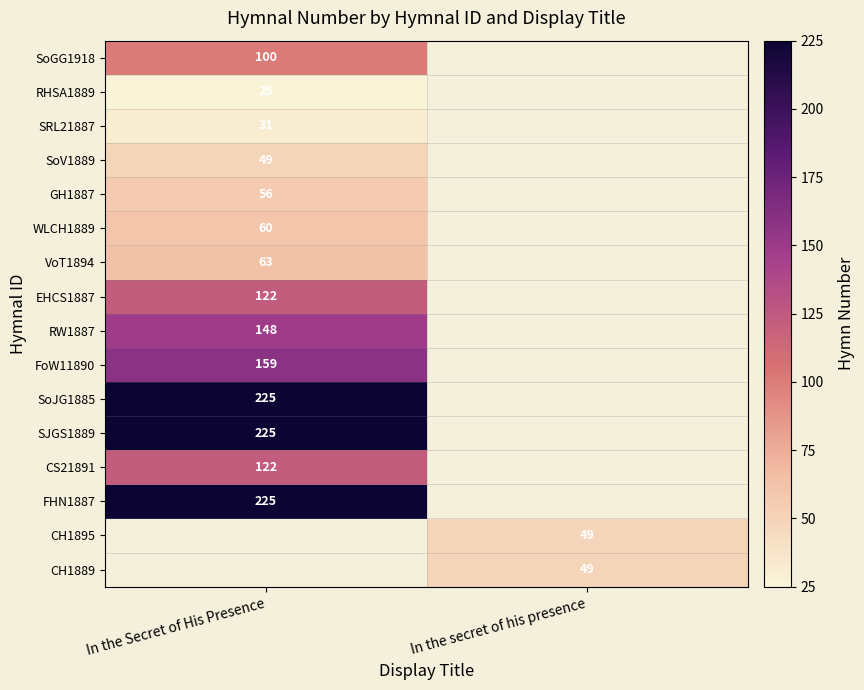

The value of WLCH1889 at In the Secret of His Presence is 60. True or false?

True